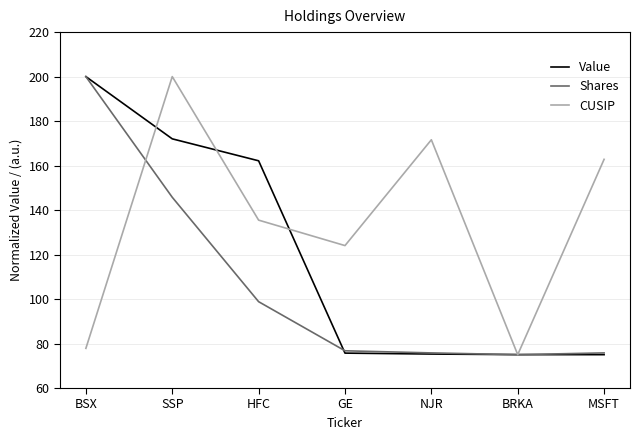

How many lines are shown in the chart?

3